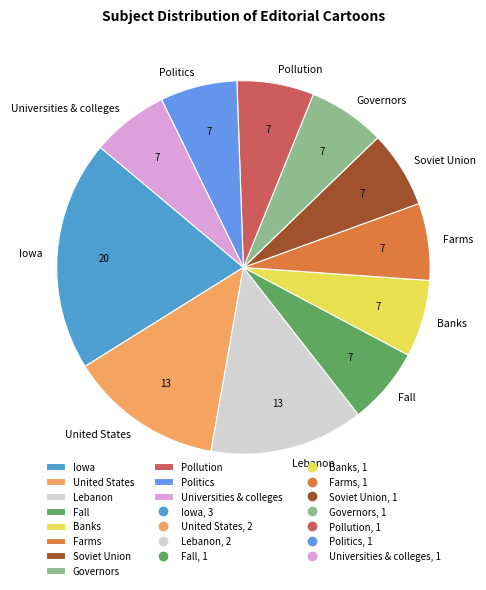

True or false: Iowa accounts for 20% of the total.

True